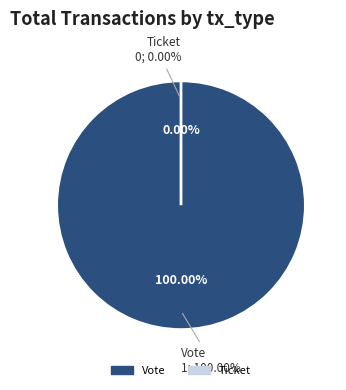

Is it true that Vote is 100% of the pie?

True